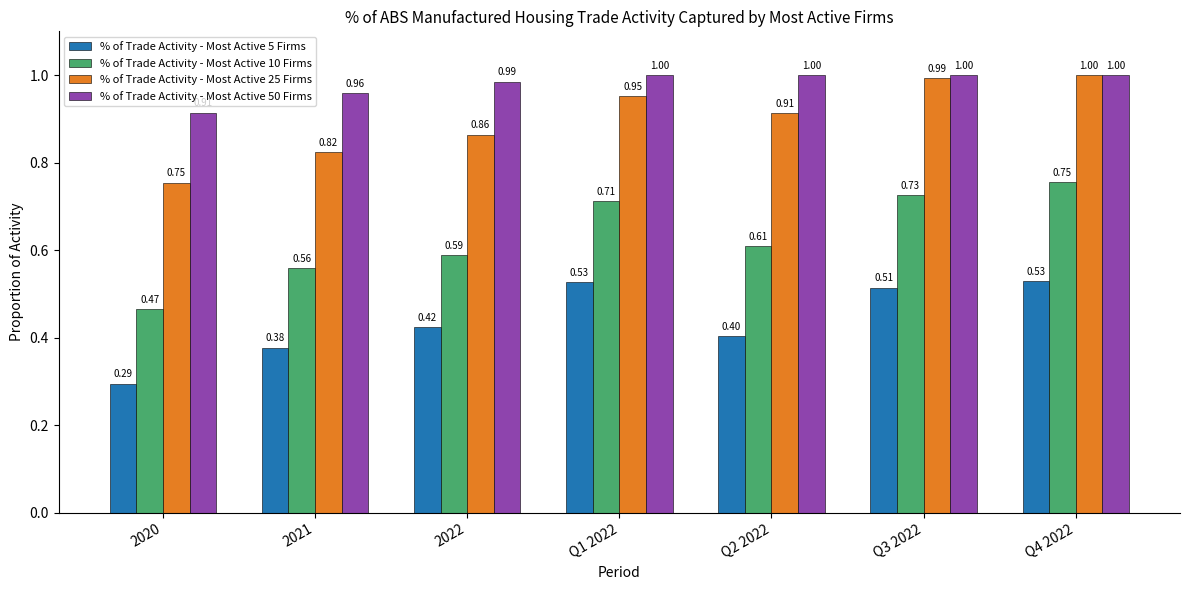

Which series has the largest total across all categories?

% of Trade Activity - Most Active 50 Firms